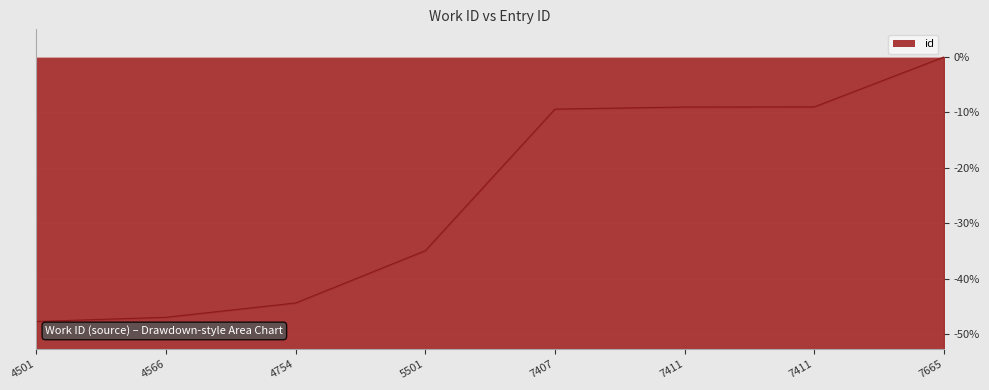

Rank the categories by value from highest to lowest.

7665, 7411, 7411, 7407, 5501, 4754, 4566, 4501